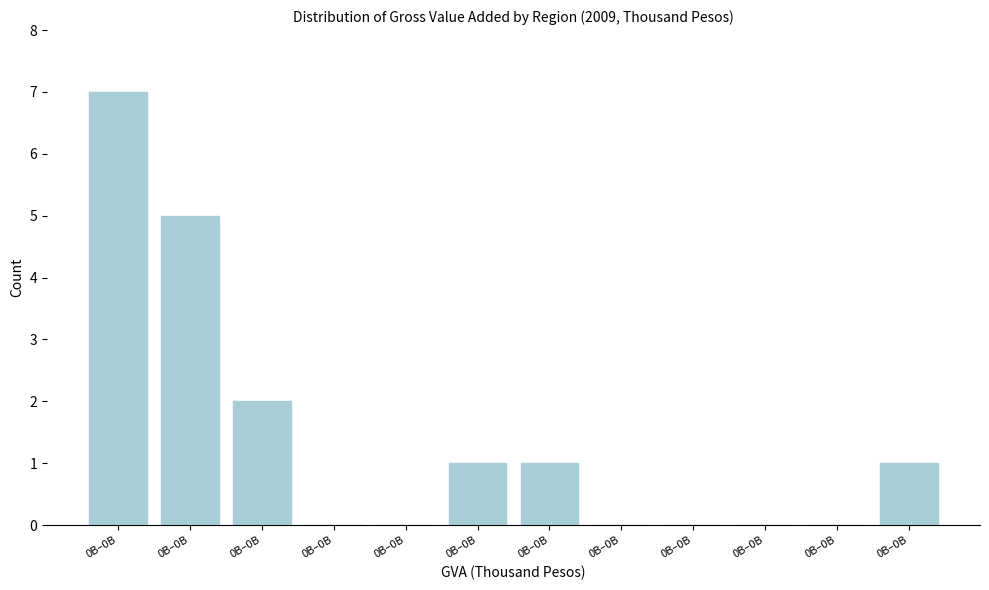

How many series are shown in this chart?

1